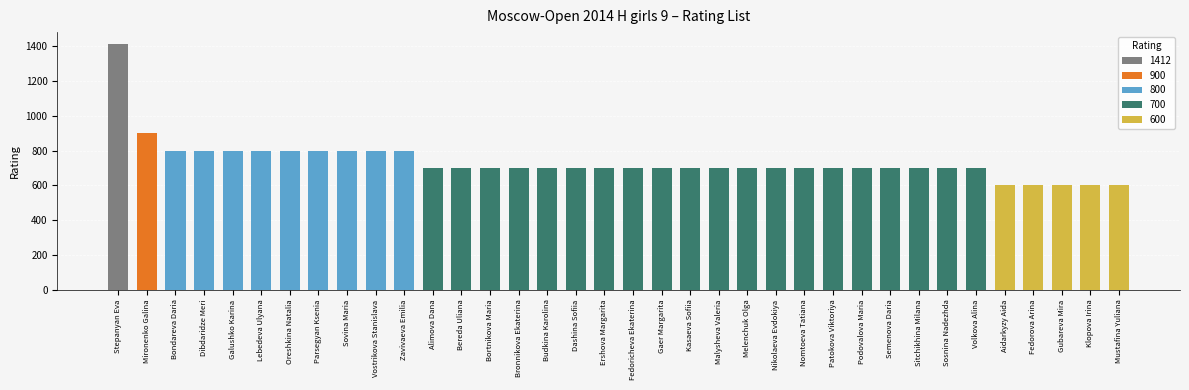

Which label corresponds to the smallest value in the chart?

Aidarkyzy Aida